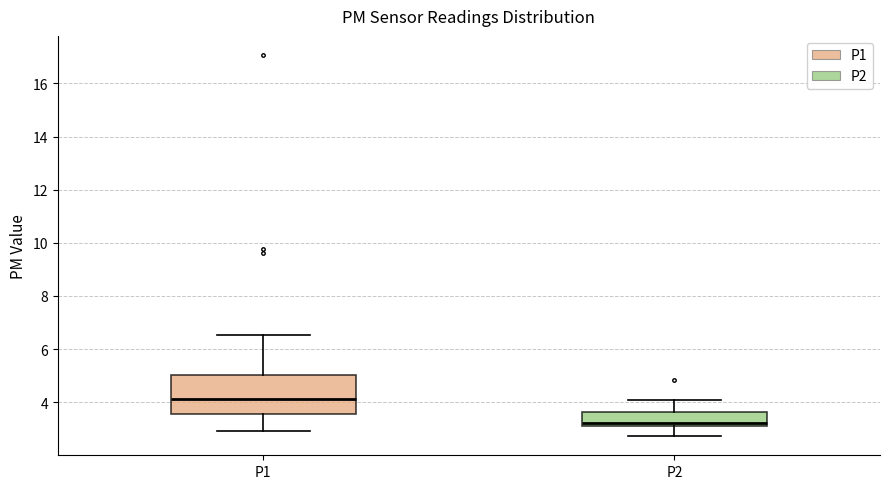

Where is the lower edge of the box for P2 on the y-axis? The values are not printed on the chart, so give them approximately, as read against the axis.

3.0